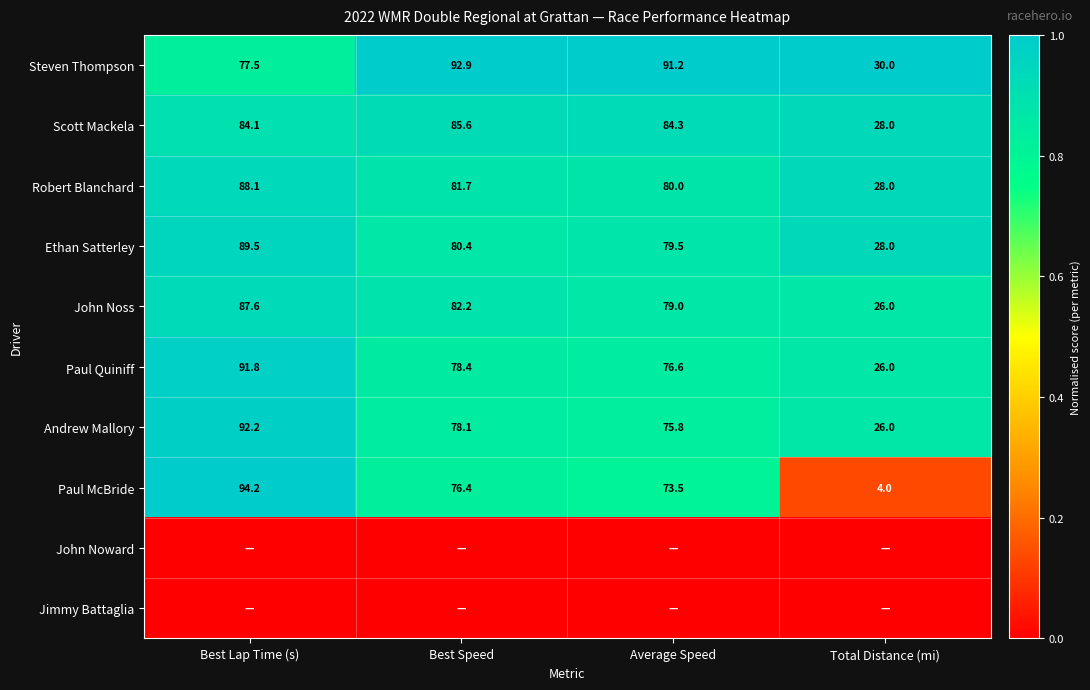

Rank the categories by Andrew Mallory value from highest to lowest.

Best Lap Time (s), Best Speed, Average Speed, Total Distance (mi)